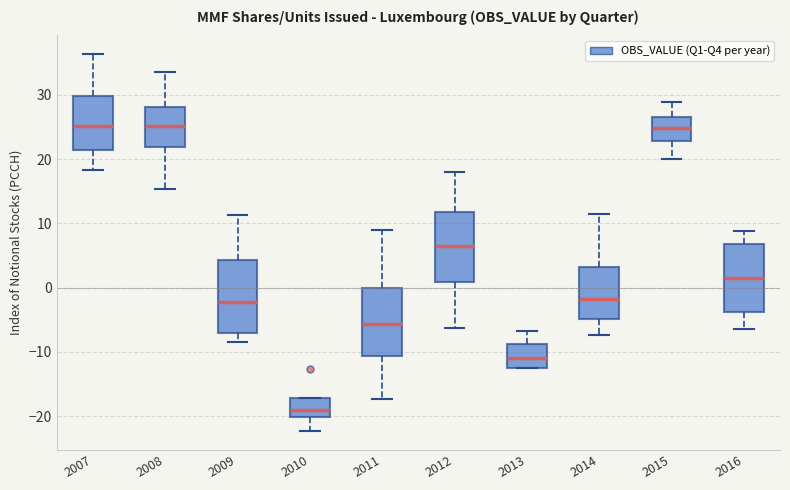

Reading left to right, read every box against the y-axis: the position of its median line, the range the box covers, and the ends of its whiskers. The values are not printed on the chart, so give them approximately, as read against the axis.

2007: median 25, box 21 to 30, whiskers 18 to 36
2008: median 25, box 22 to 28, whiskers 15 to 34
2009: median -2, box -7 to 4, whiskers -8 to 11
2010: median -19, box -20 to -17, whiskers -22 to -17
2011: median -6, box -11 to 0, whiskers -17 to 9
2012: median 6, box 1 to 12, whiskers -6 to 18
2013: median -11, box -12 to -9, whiskers -13 to -7
2014: median -2, box -5 to 3, whiskers -7 to 11
2015: median 25, box 23 to 27, whiskers 20 to 29
2016: median 2, box -4 to 7, whiskers -6 to 9